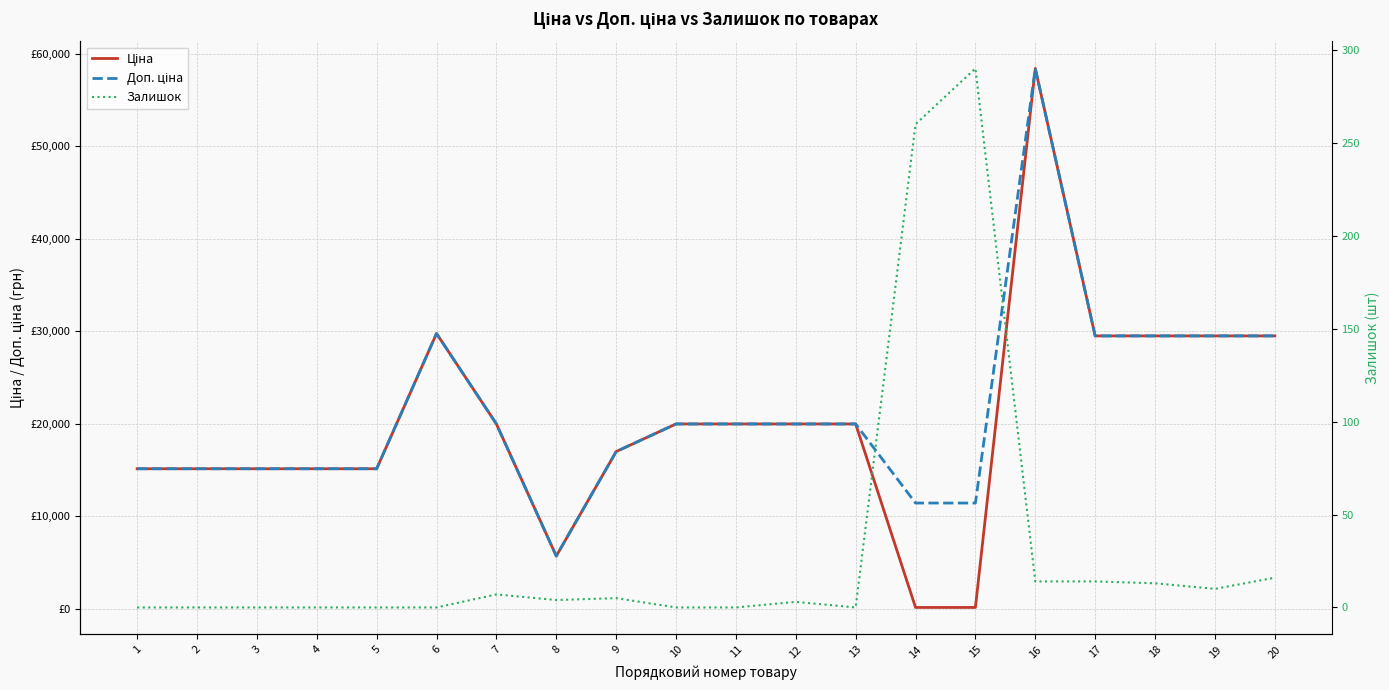

Count the number of data series in this chart.

3